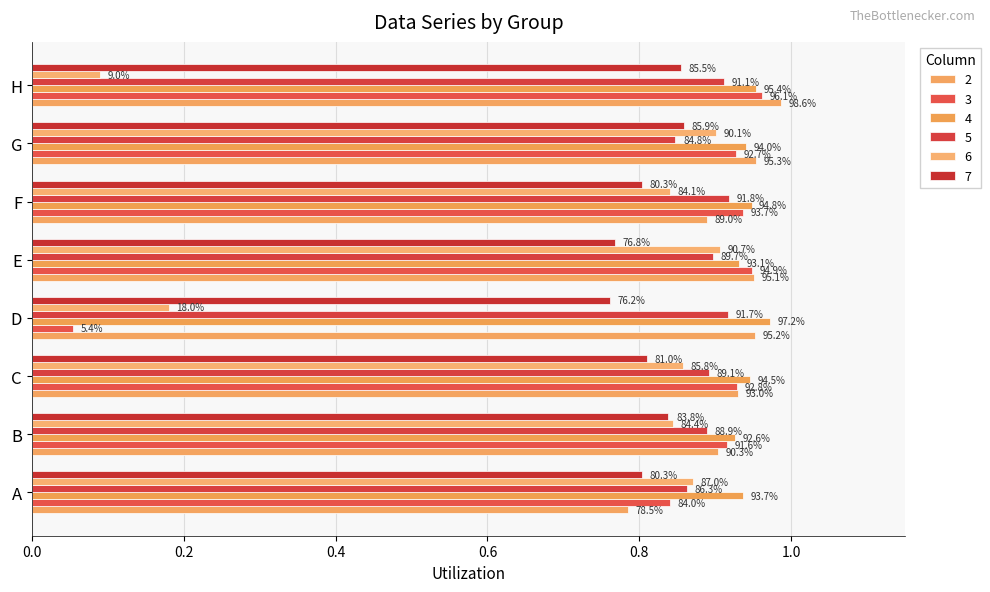

Which has a higher value, H or B?

H